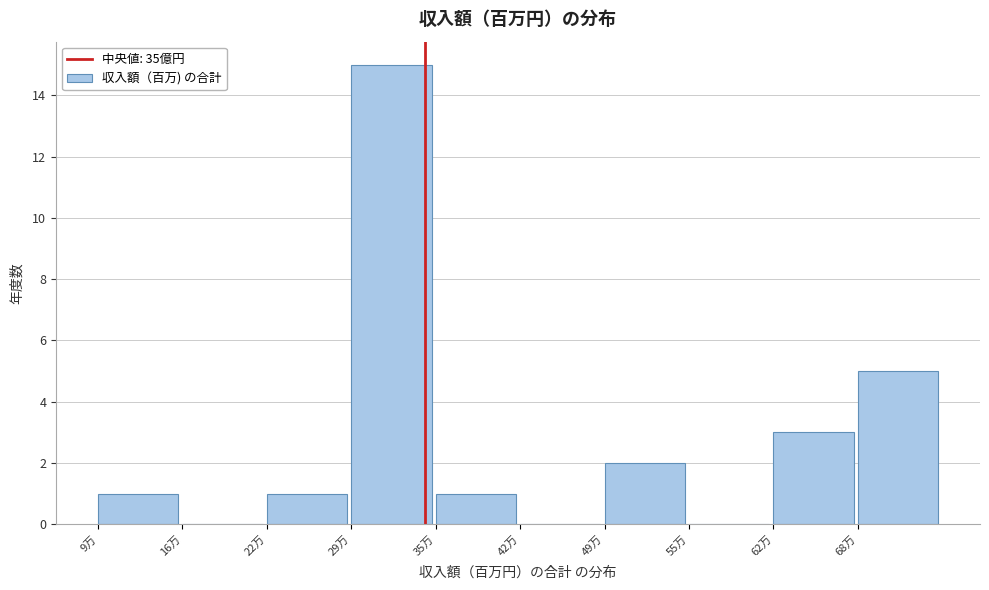

Reading left to right, transcribe all the data shown in this chart.

9万=1	16万=0	22万=1	29万=15	35万=1	42万=0	49万=2	55万=0	62万=3	68万=5